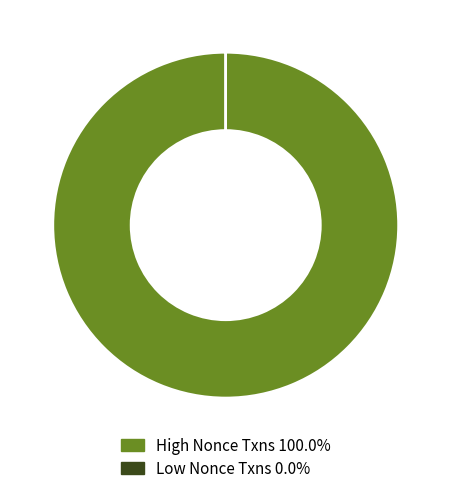

Is there any slice that represents more than half of the pie?

Yes